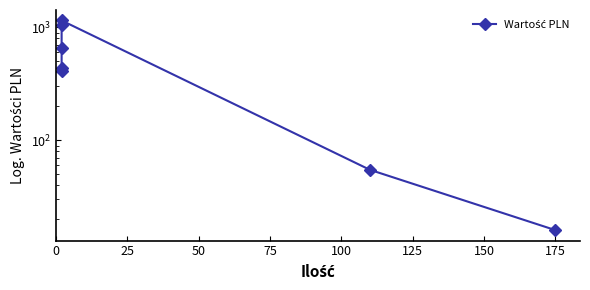

Which has a higher value, 50 or 125?

50